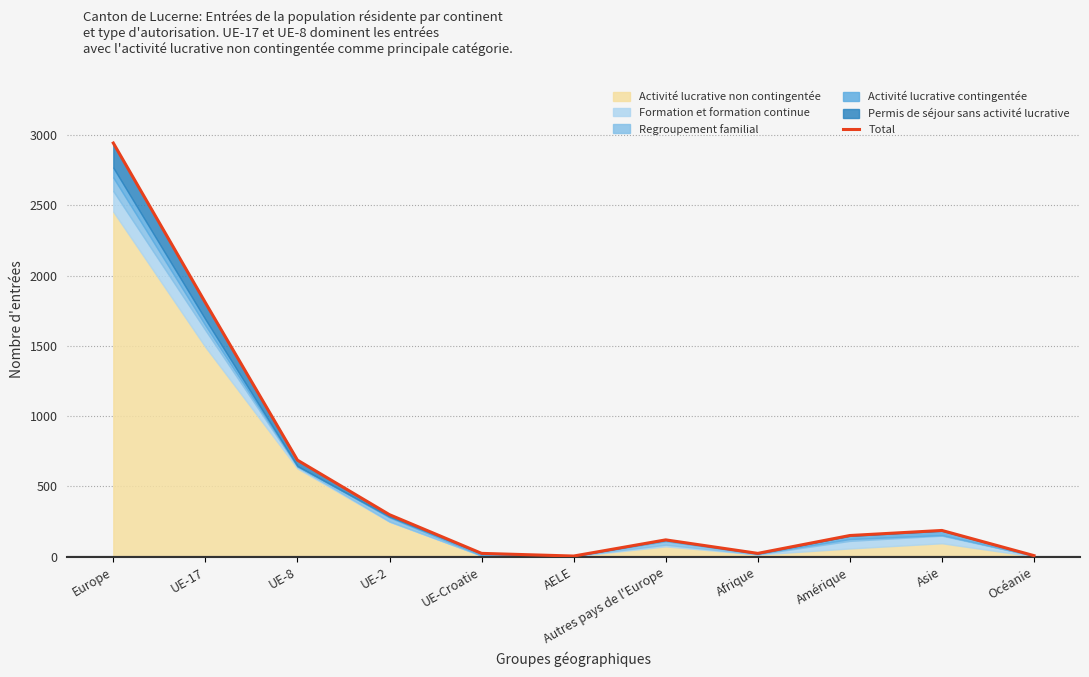

Where is the first local maximum?

Autres pays de l'Europe